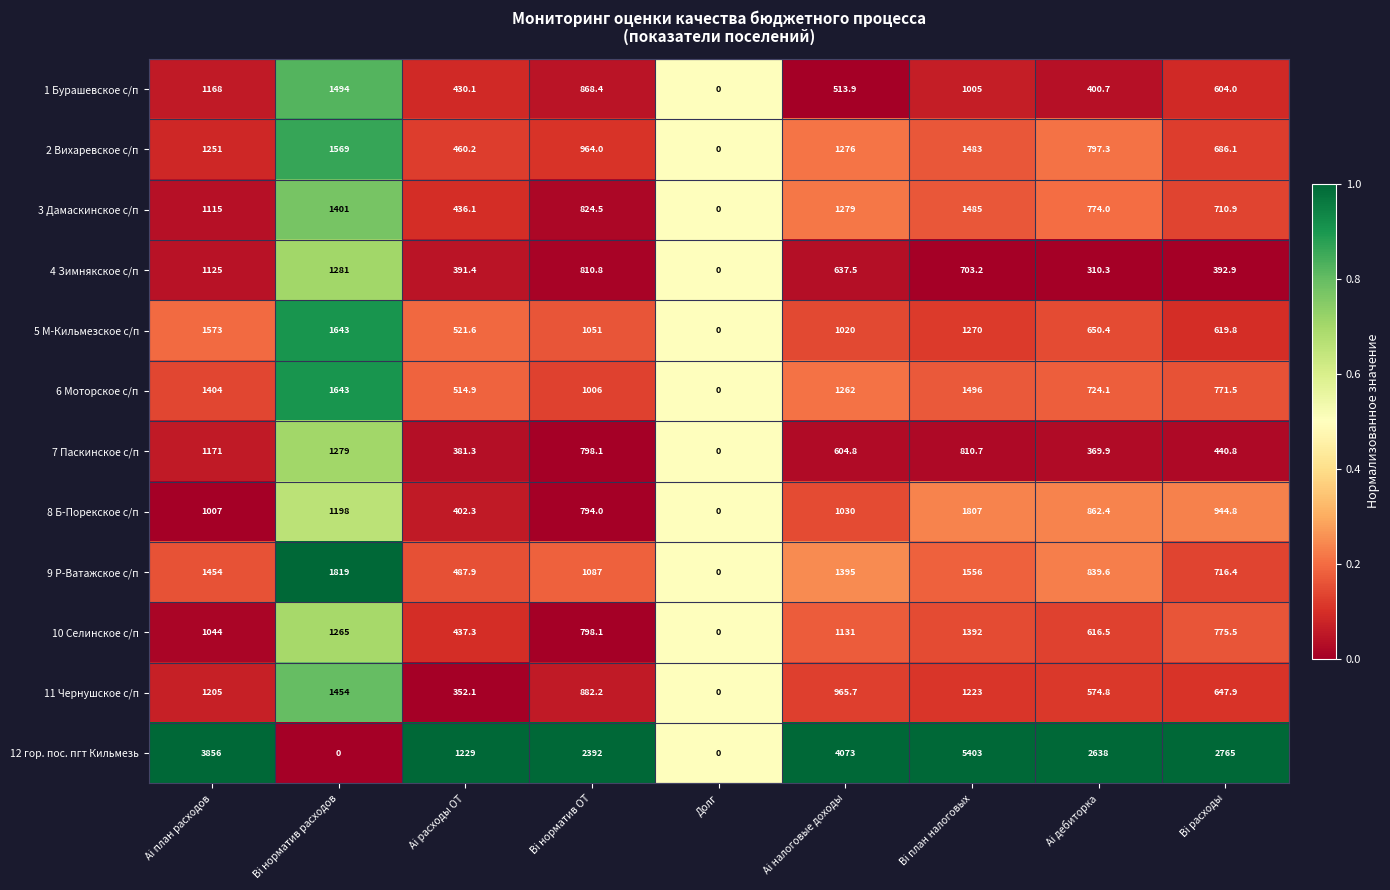

Between Bi норматив ОТ and Долг, which series saw the biggest shift?

12 гор. пос. пгт Кильмезь